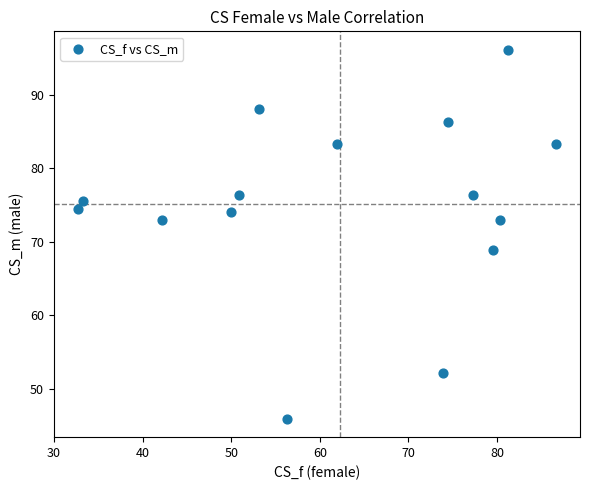

What is the range of X values (max minus min)?

54.0